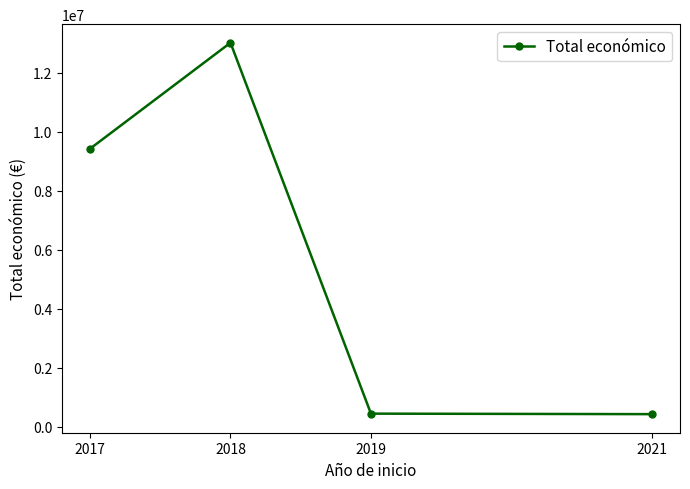

What is the value of the 4th point from the left?

430412